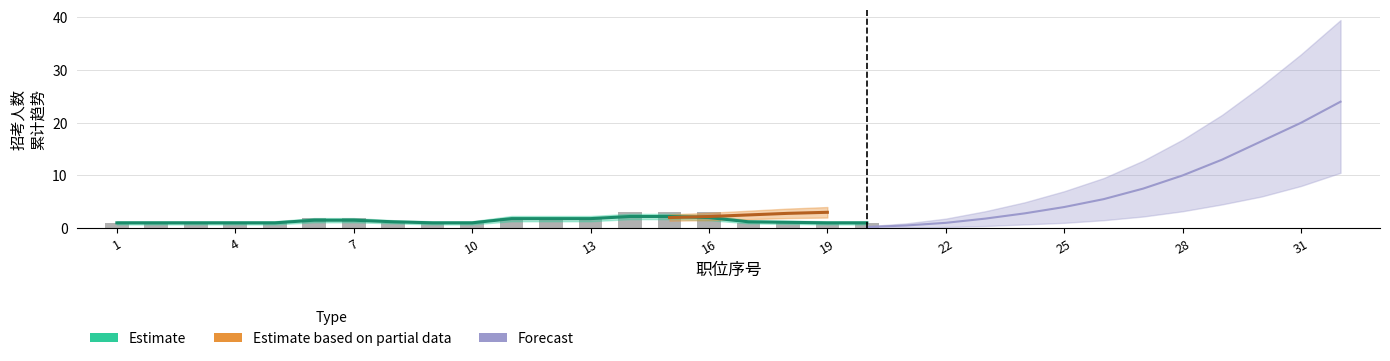

What is the difference between the maximum and minimum values?

2